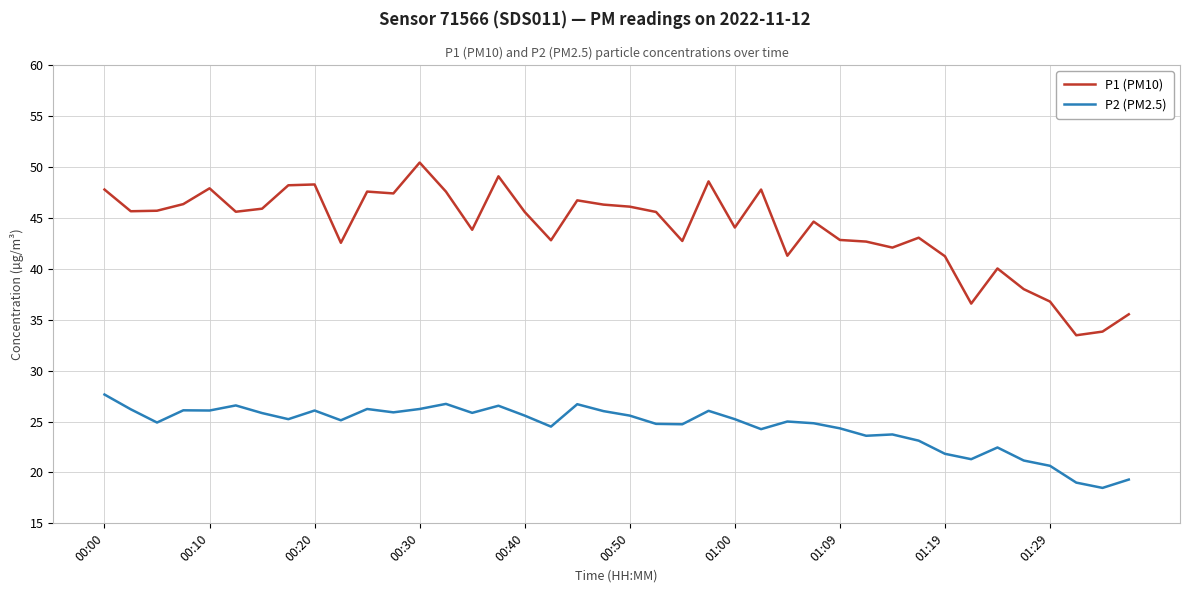

How many distinct data groups are displayed?

2